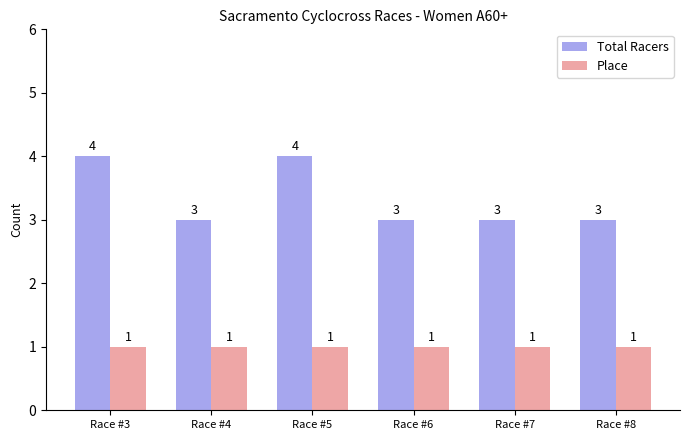

Are the bars grouped side by side (vs. stacked)?

Yes